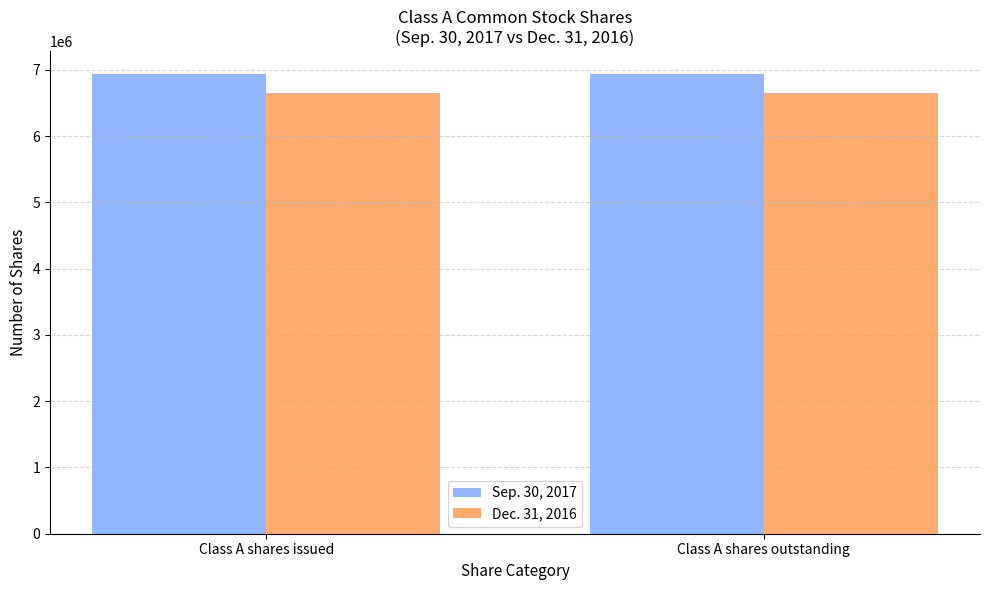

True or false: Dec. 31, 2016 has a value of 6647464 at Class A shares issued.

True